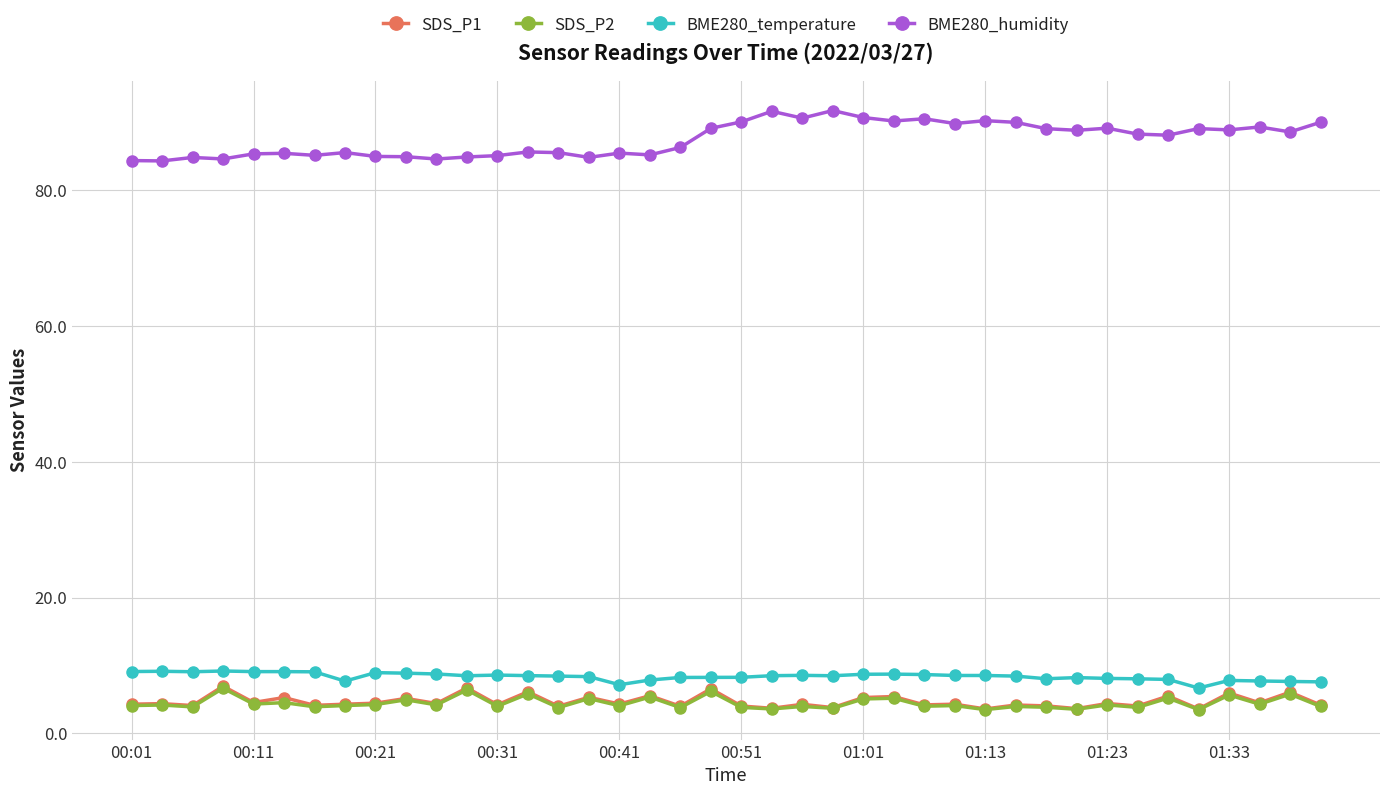

What is the difference between the second highest and second lowest values in the SDS_P1 series?

3.1